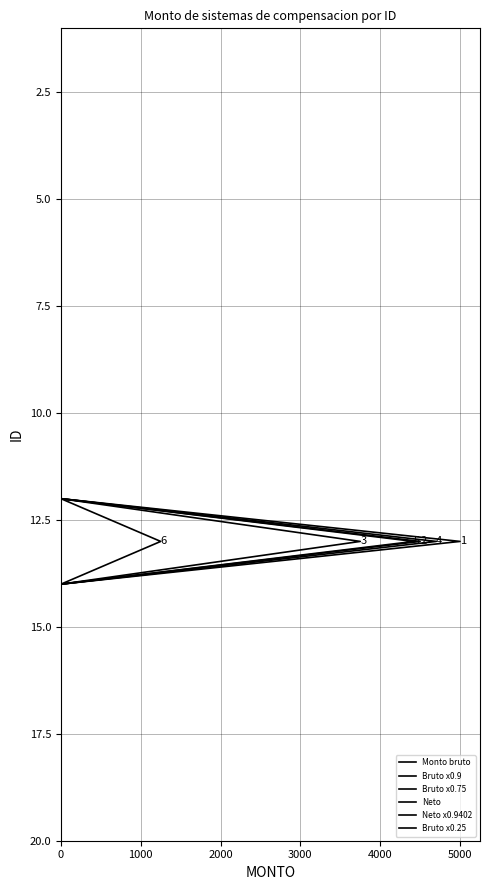

Where does the Bruto x0.25 series first go above 11?

11